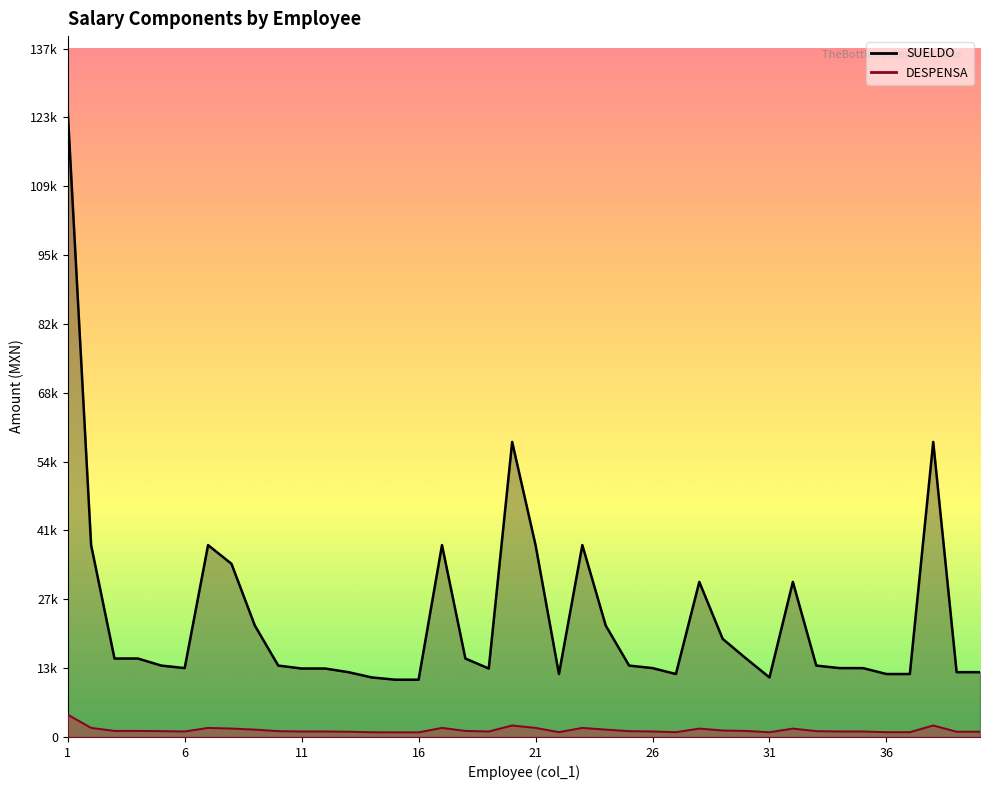

Is the value of SUELDO at 36 greater than the value of DESPENSA at 18?

Yes